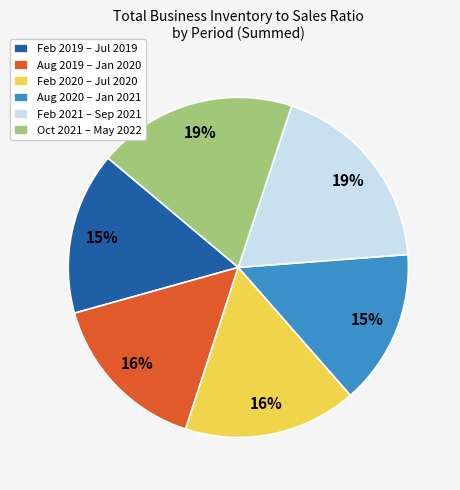

Count the number of slices in the pie.

6